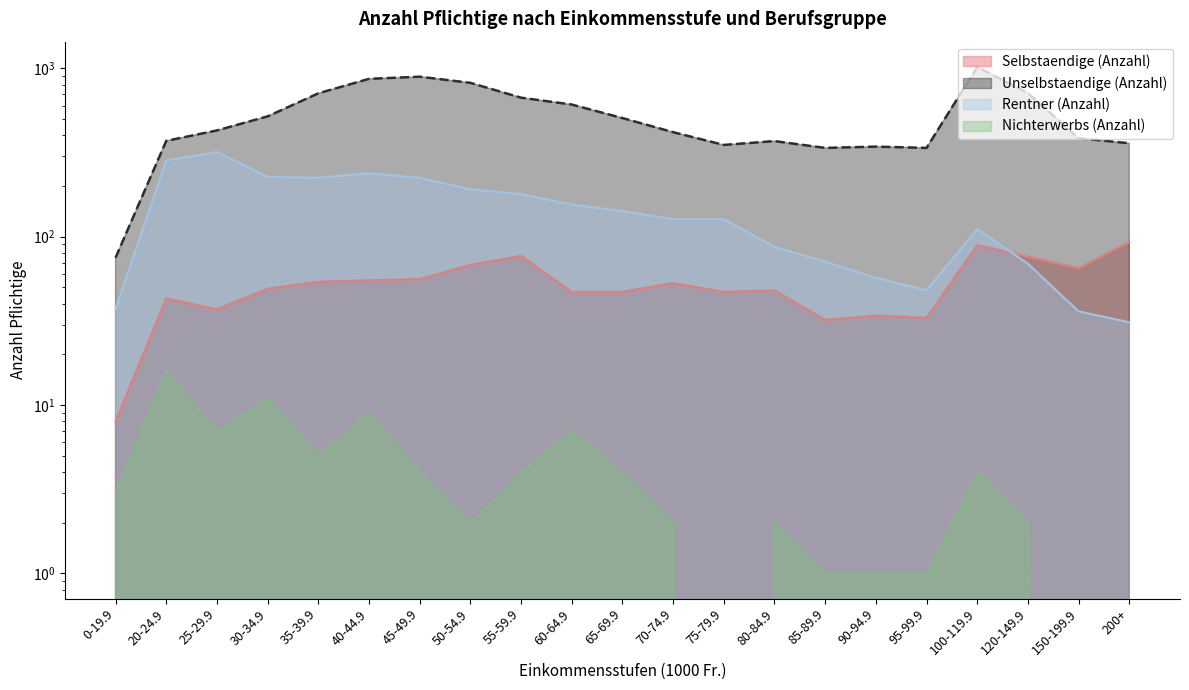

Reading left to right, transcribe all the data shown in this chart.

Selbstaendige (Anzahl): 0-19.9=8	20-24.9=43	25-29.9=37	30-34.9=49	35-39.9=54	40-44.9=55	45-49.9=56	50-54.9=68	55-59.9=77	60-64.9=47	65-69.9=47	70-74.9=53	75-79.9=47	80-84.9=48	85-89.9=32	90-94.9=34	95-99.9=33	100-119.9=89	120-149.9=76	150-199.9=65	200+=93
Unselbstaendige (Anzahl): 0-19.9=75	20-24.9=371	25-29.9=428	30-34.9=519	35-39.9=711	40-44.9=867	45-49.9=893	50-54.9=821	55-59.9=670	60-64.9=610	65-69.9=507	70-74.9=418	75-79.9=351	80-84.9=370	85-89.9=337	90-94.9=343	95-99.9=337	100-119.9=1020	120-149.9=714	150-199.9=385	200+=359
Rentner (Anzahl): 0-19.9=37	20-24.9=284	25-29.9=319	30-34.9=227	35-39.9=224	40-44.9=238	45-49.9=224	50-54.9=191	55-59.9=179	60-64.9=155	65-69.9=142	70-74.9=127	75-79.9=127	80-84.9=87	85-89.9=71	90-94.9=57	95-99.9=48	100-119.9=111	120-149.9=69	150-199.9=36	200+=31
Nichterwerbs (Anzahl): 0-19.9=3	20-24.9=16	25-29.9=7	30-34.9=11	35-39.9=5	40-44.9=9	45-49.9=4	50-54.9=2	55-59.9=4	60-64.9=7	65-69.9=4	70-74.9=2	75-79.9=0	80-84.9=2	85-89.9=1	90-94.9=1	95-99.9=1	100-119.9=4	120-149.9=2	150-199.9=0	200+=0